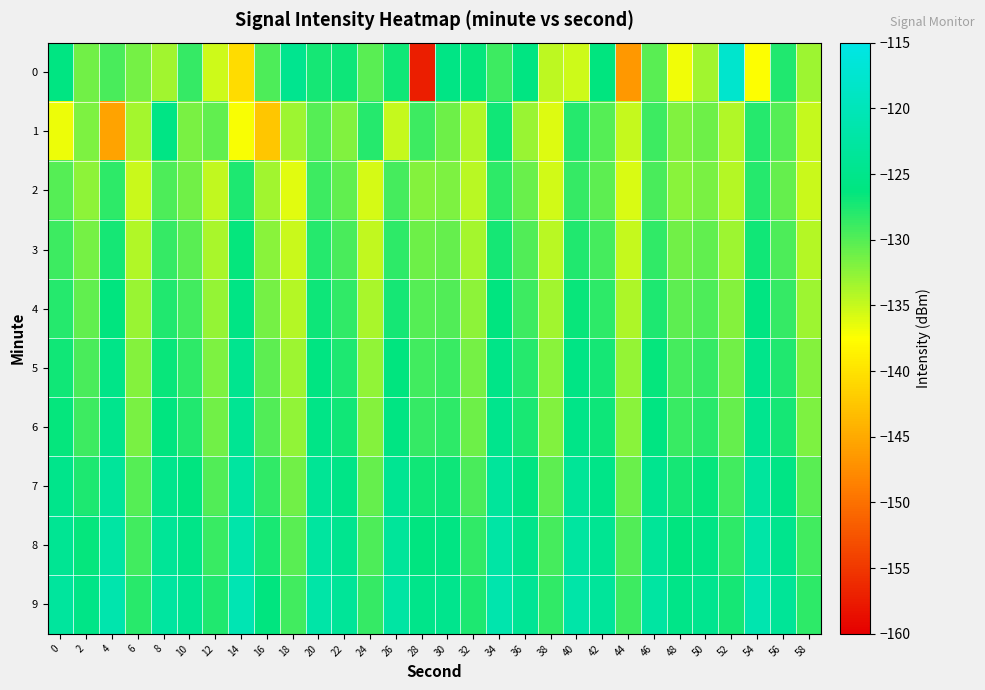

Rank the series by their maximum value, from highest to lowest.

0, 9, 8, 7, 6, 5, 1, 4, 3, 2